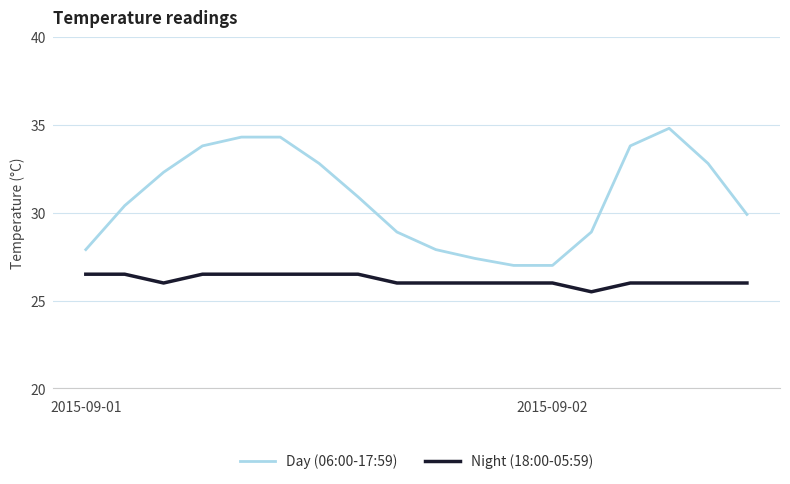

Which series has the largest range (max minus min)?

Day (06:00-17:59)